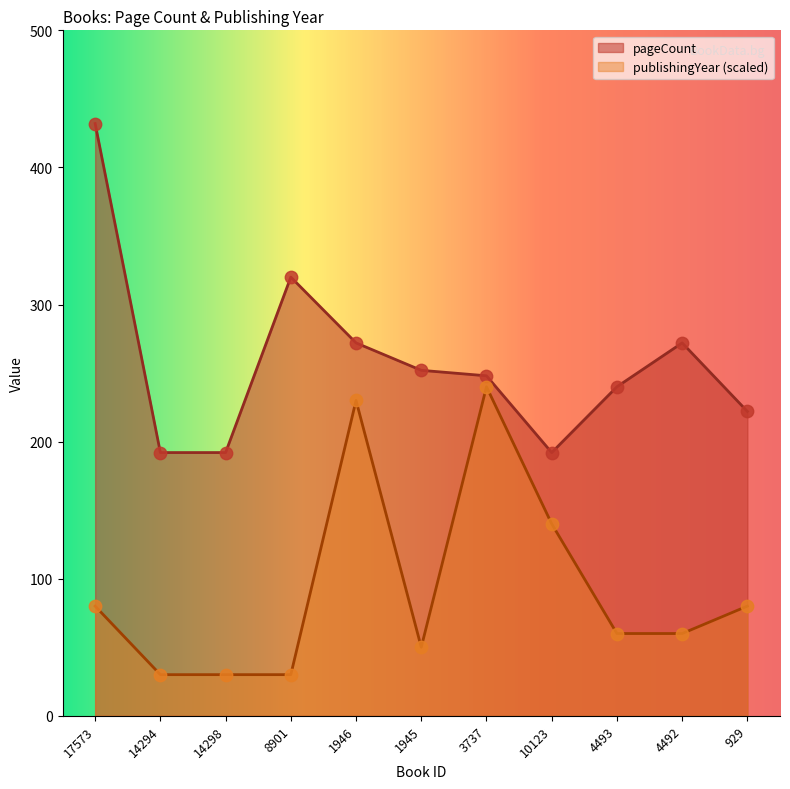

Which series reaches the minimum Y coordinate?

publishingYear